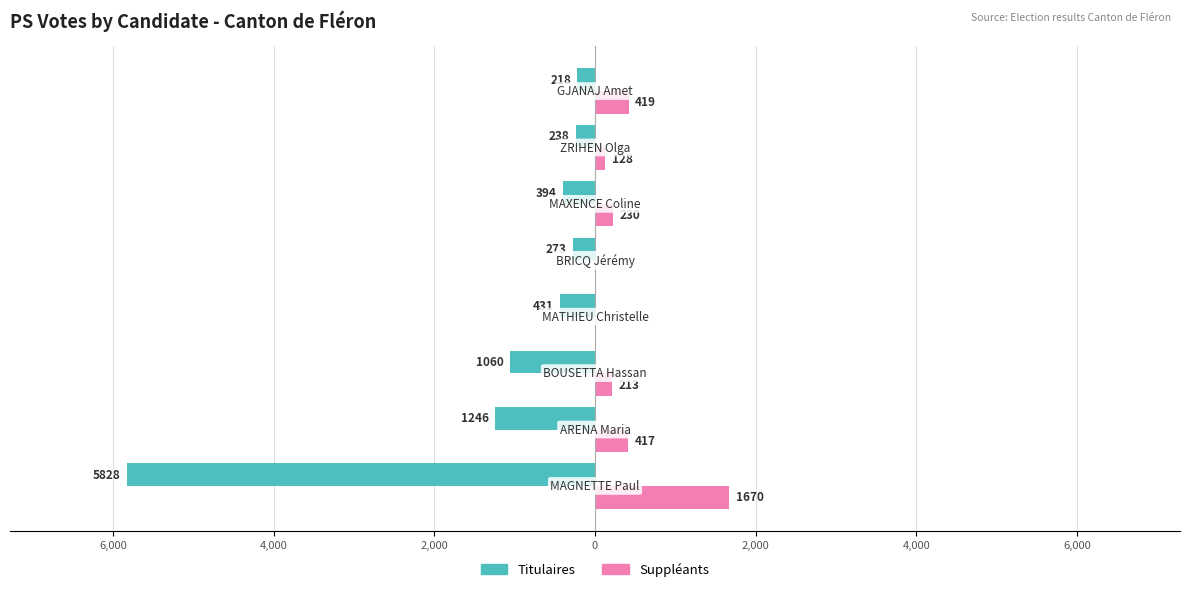

What are all the series names shown in the legend?

Titulaires, Suppléants